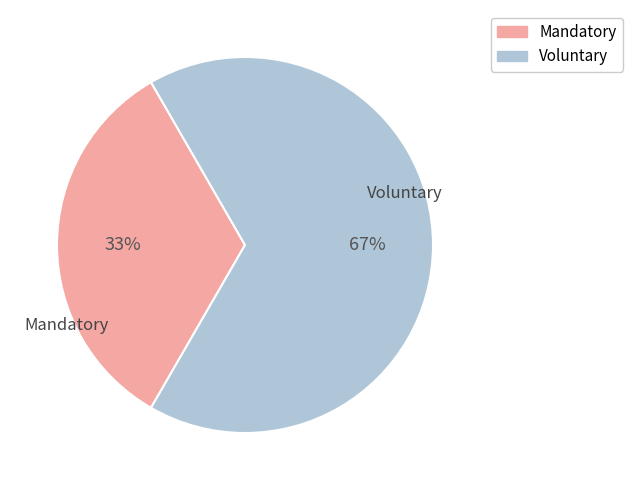

Is there a majority slice in this chart?

Yes